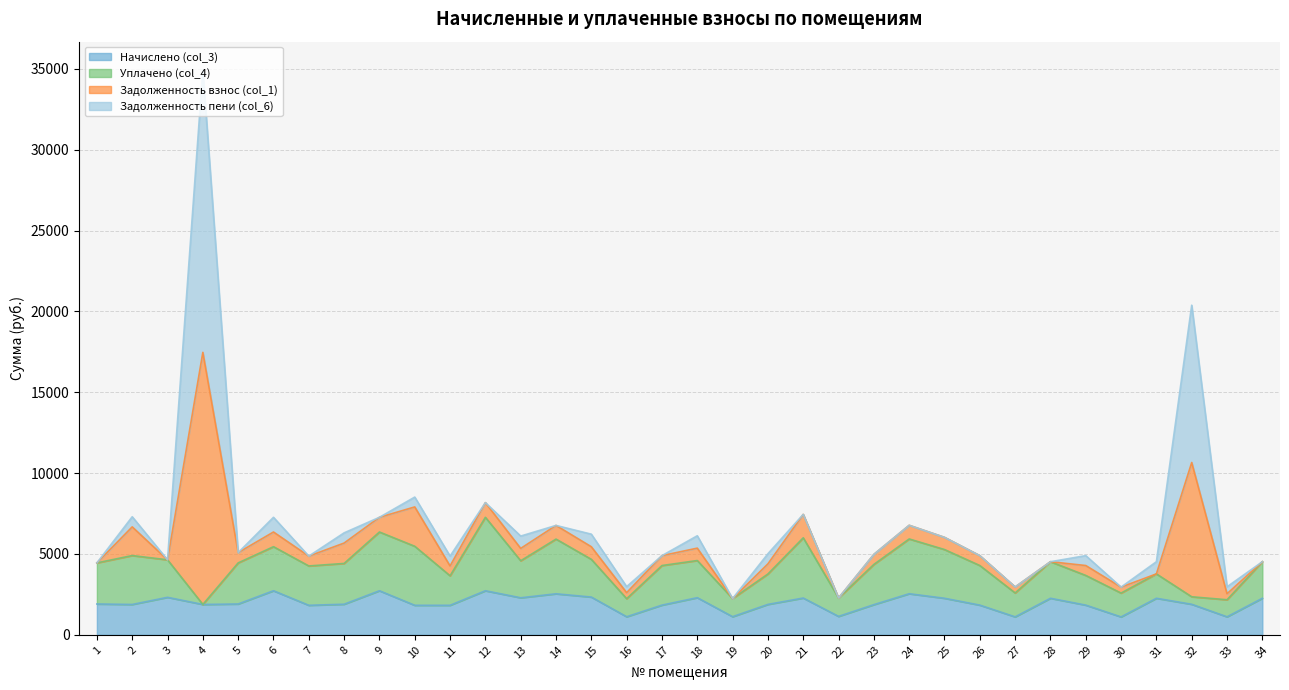

List the labels in order of Начислено (col_3) value, largest first.

6, 9, 12, 24, 14, 15, 3, 18, 13, 21, 25, 28, 31, 34, 1, 5, 8, 32, 20, 2, 4, 23, 17, 26, 29, 7, 10, 11, 22, 19, 16, 33, 27, 30